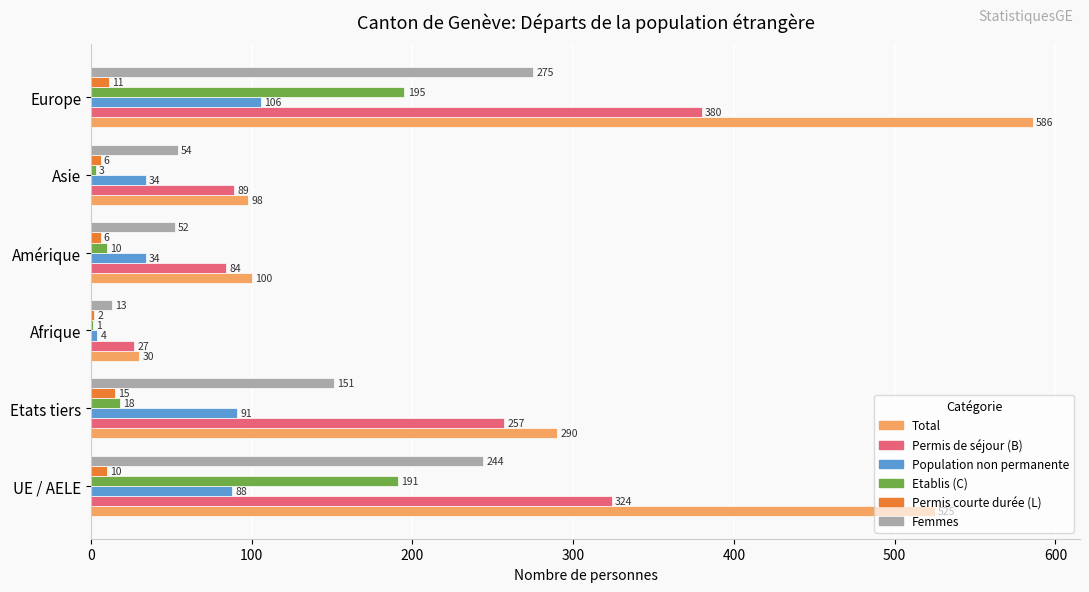

Is the value of Population non permanente at Afrique greater than the value of Etablis (C) at Europe?

No